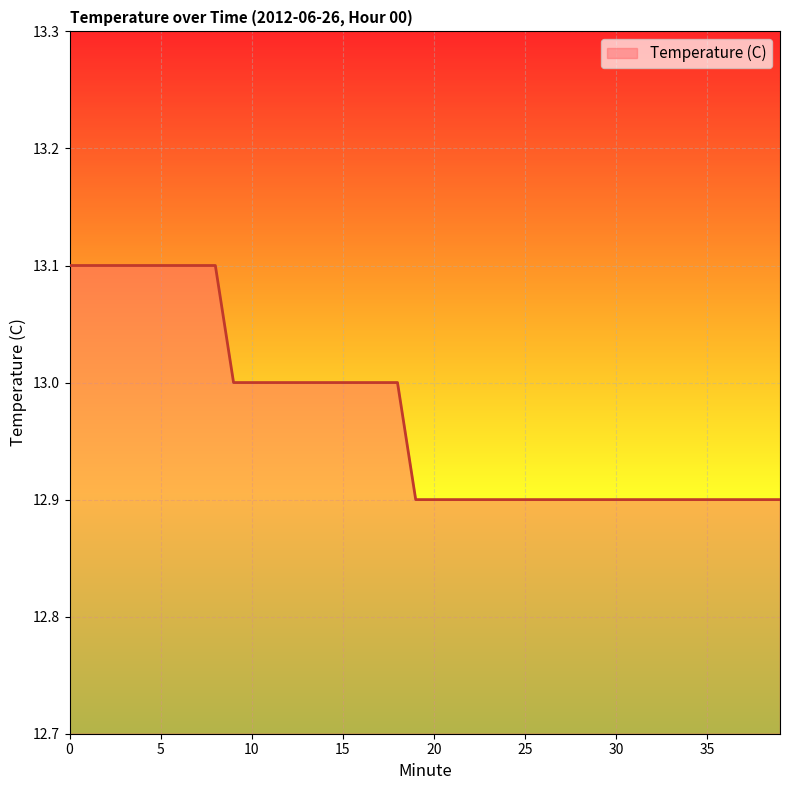

How many distinct data groups are displayed?

1